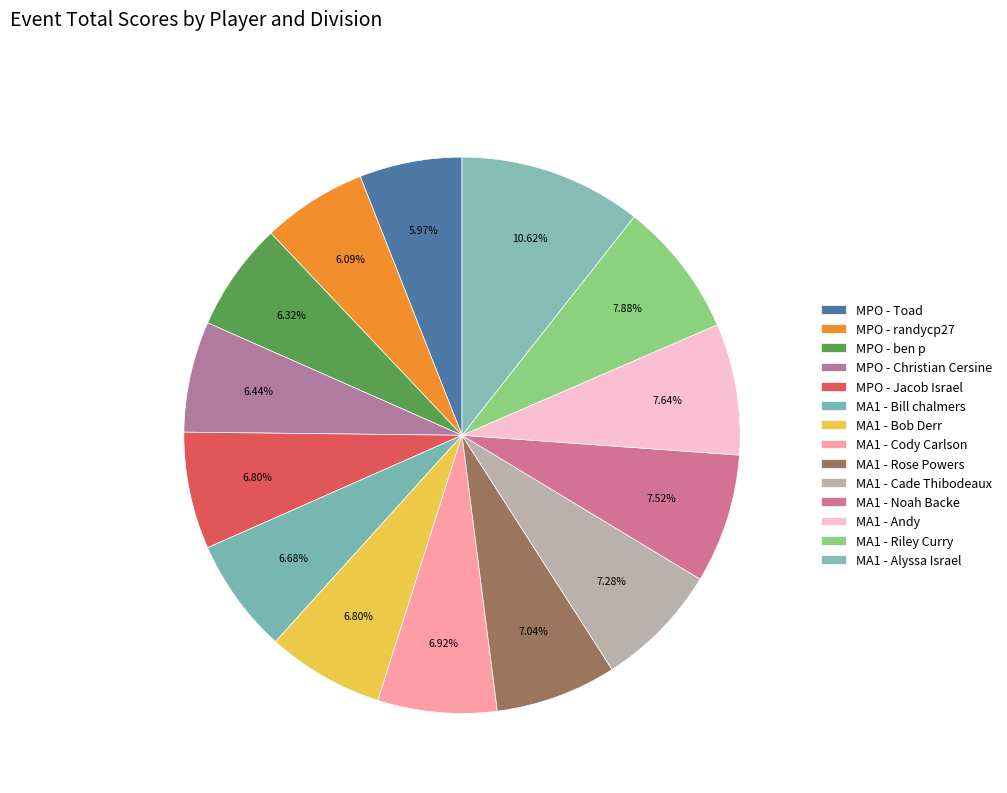

The MPO - Jacob Israel slice represents 1% of the pie. True or false?

False